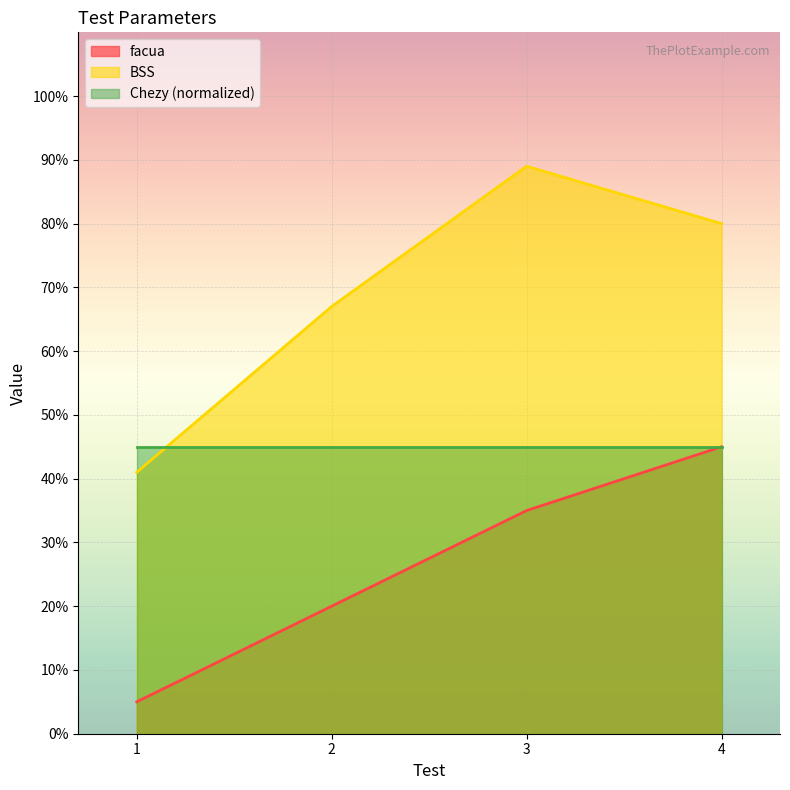

True or false: BSS and facua cross at least once.

False